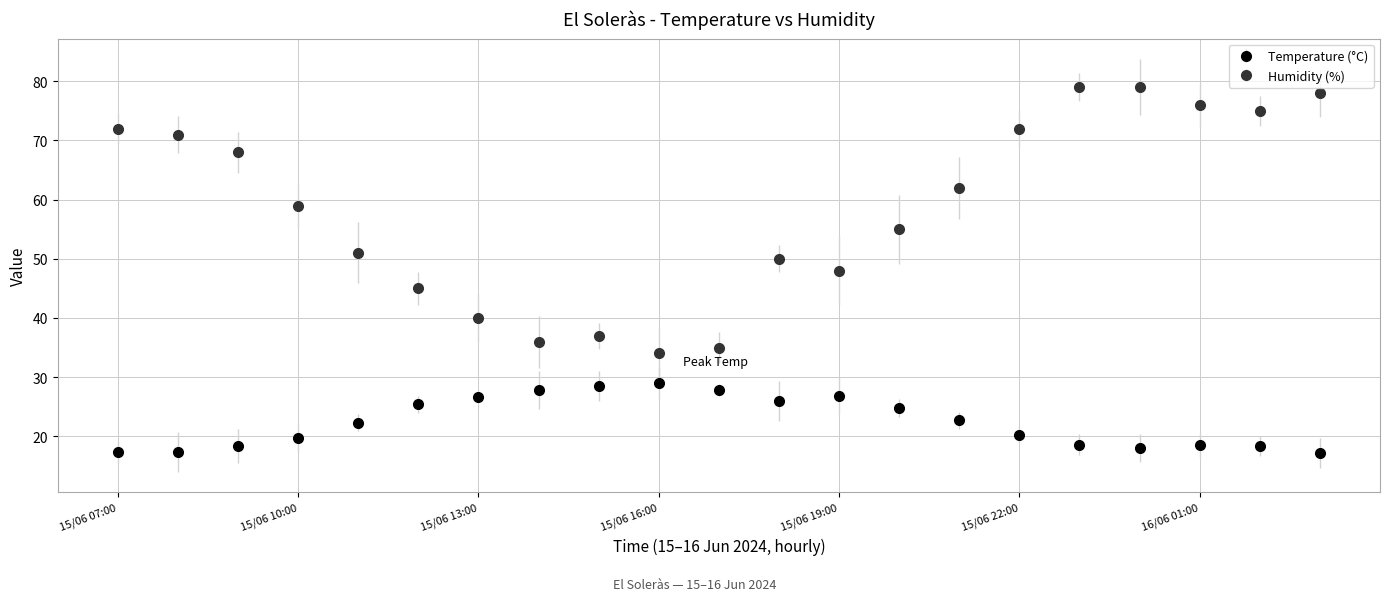

At how many categories does at least one series exceed 73?

5